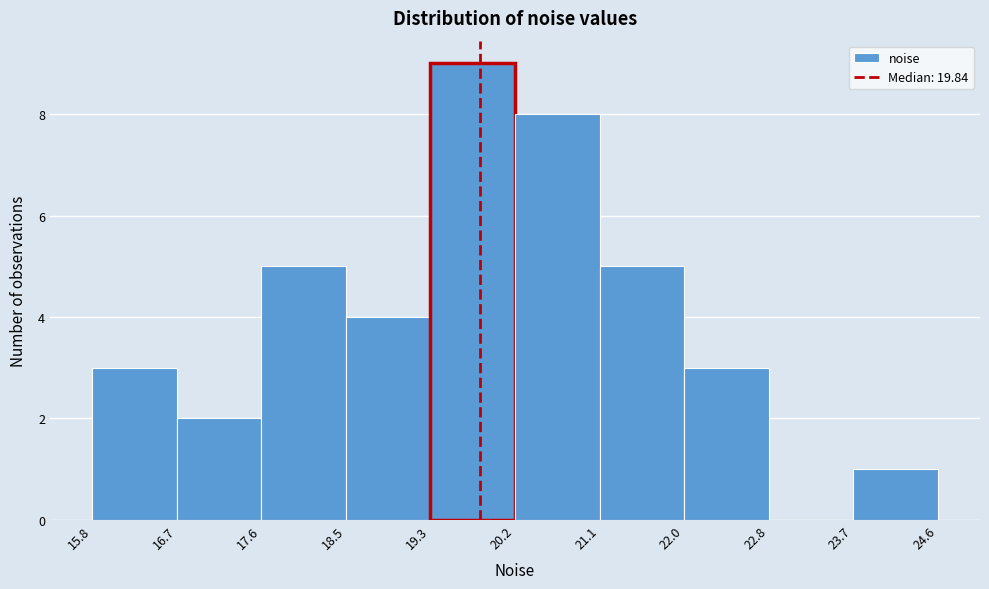

Reading left to right, transcribe this chart: for each bar, give the range it covers on the x-axis and its height. The values are not printed on the chart, so give them approximately, as read against the axis.

15.8 to 16.7: 3
16.7 to 17.6: 2
17.6 to 18.5: 5
18.5 to 19.3: 4
19.3 to 20.2: 9
20.2 to 21.1: 8
21.1 to 22.0: 5
22.0 to 22.8: 3
22.8 to 23.7: 0
23.7 to 24.6: 1